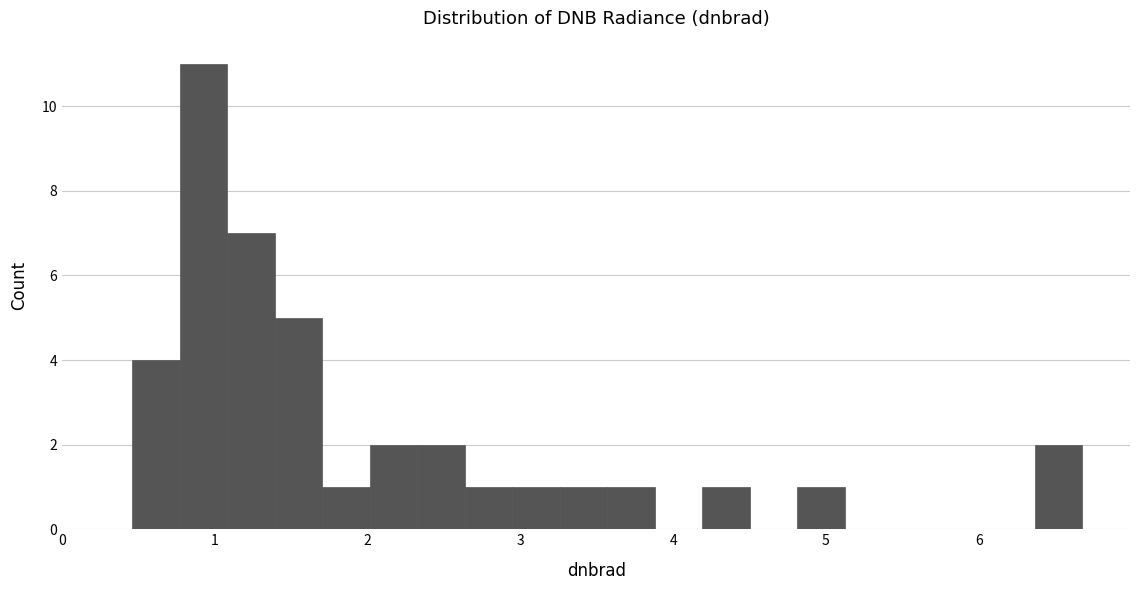

Around what value on the x-axis is the tallest bar? Give the approximate position of its centre, as read against the axis.

0.9